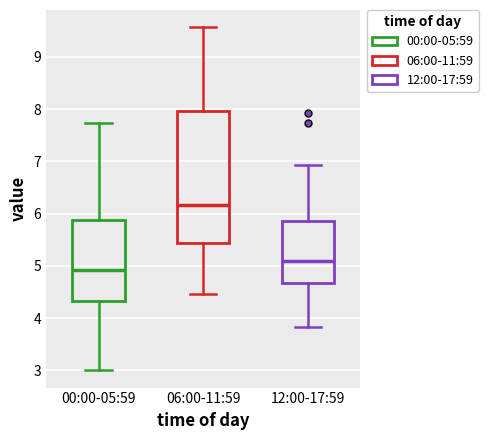

Comparing the boxes themselves (not the whiskers), which one is the tallest?

06:00-11:59